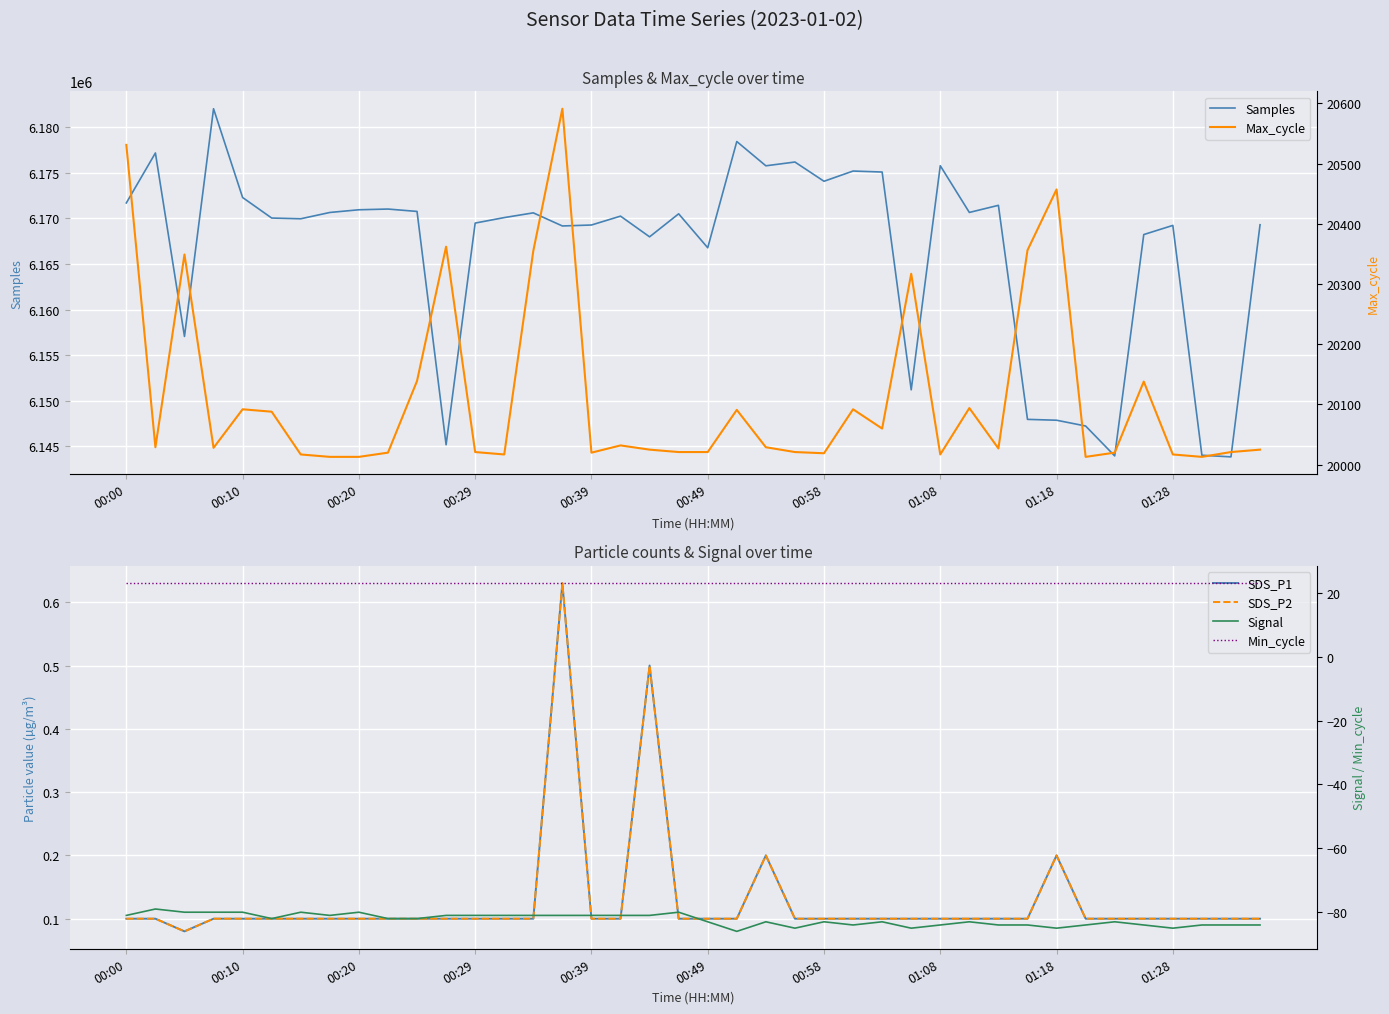

True or false: Min_cycle and SDS_P2 intersect in this chart.

False